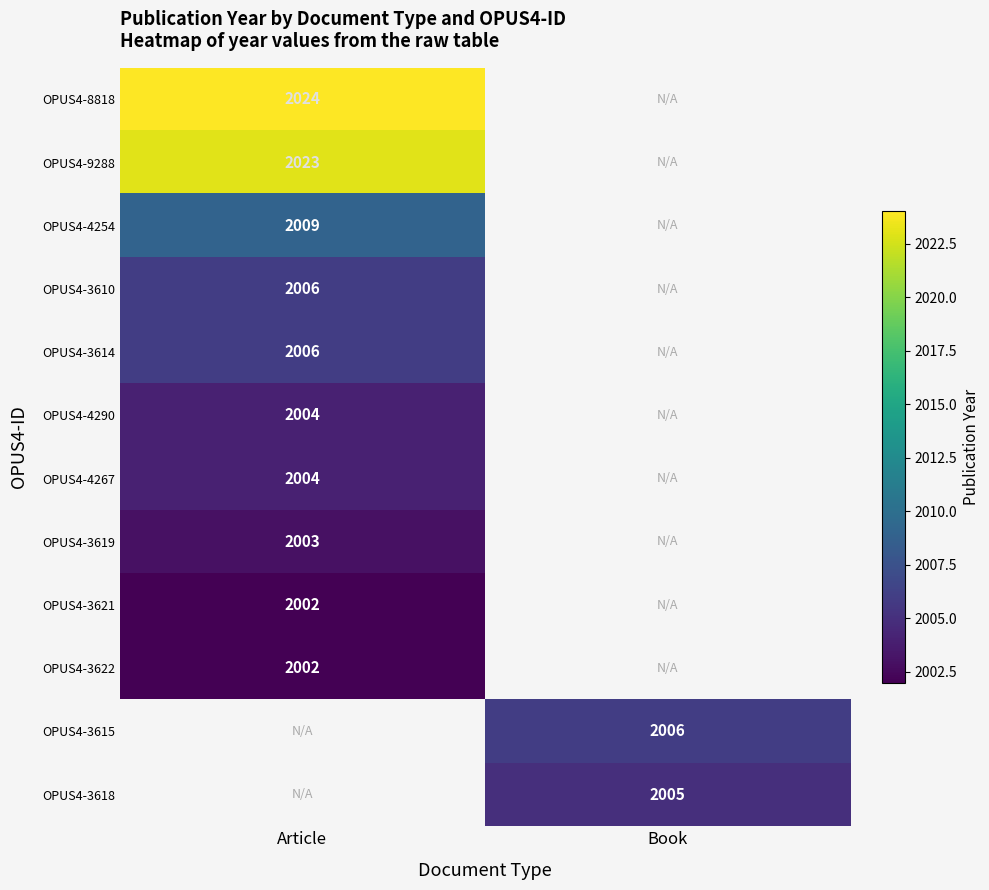

What is the spread (max minus min) of values at Article?

22.0